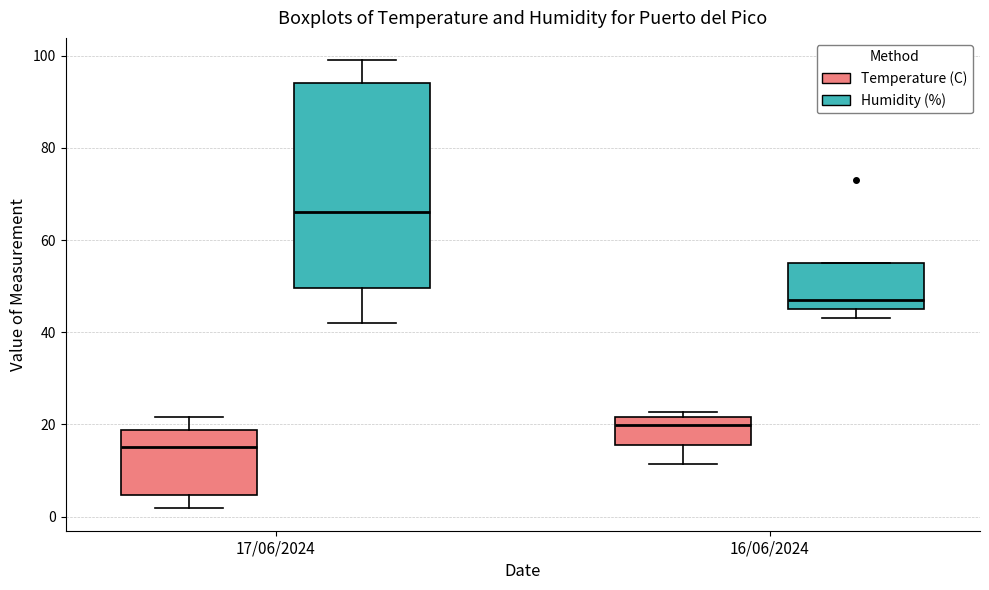

Which box is the tallest, from its lower edge to its upper edge?

17/06/2024 (Humidity (%))